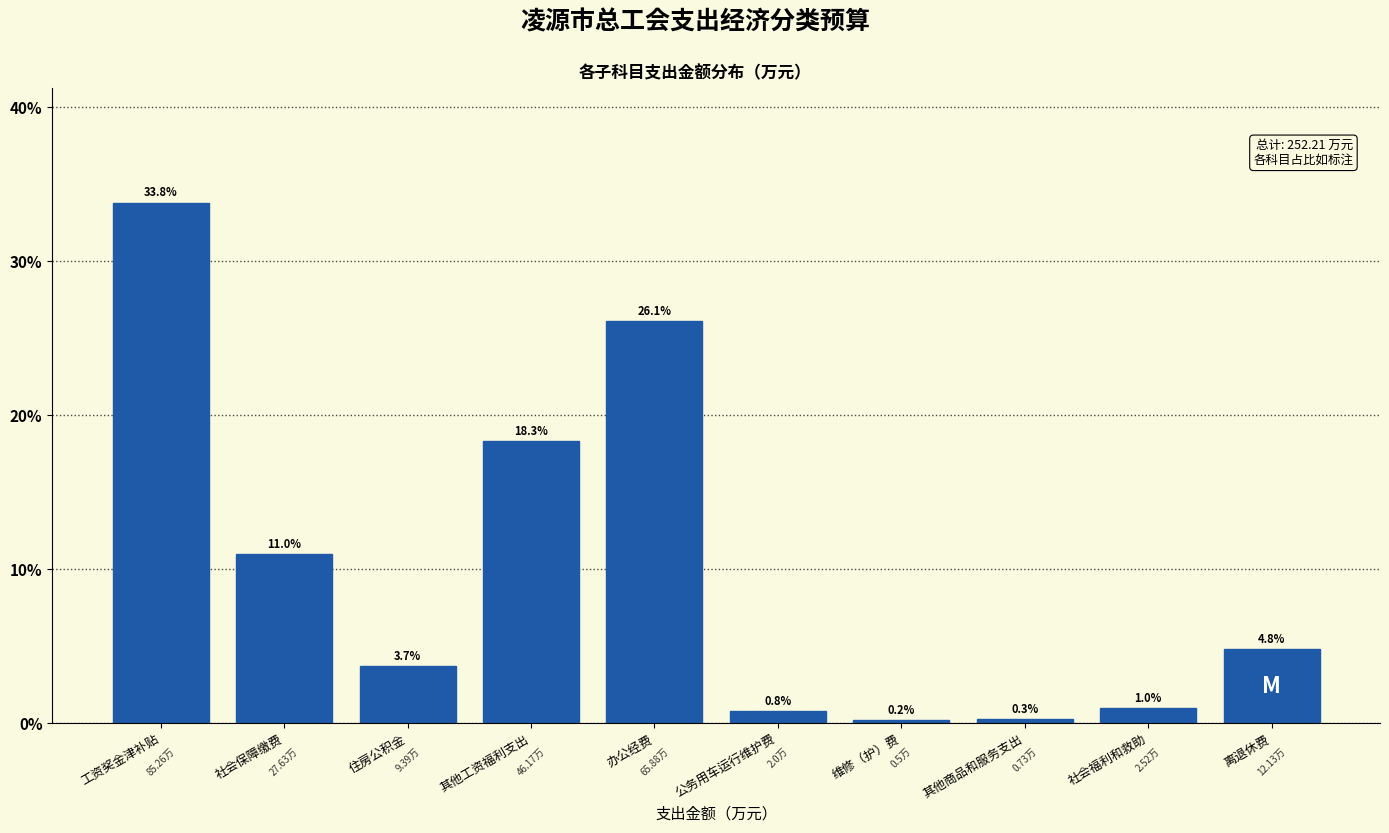

At which label is the value closest to 17?

其他工资福利支出